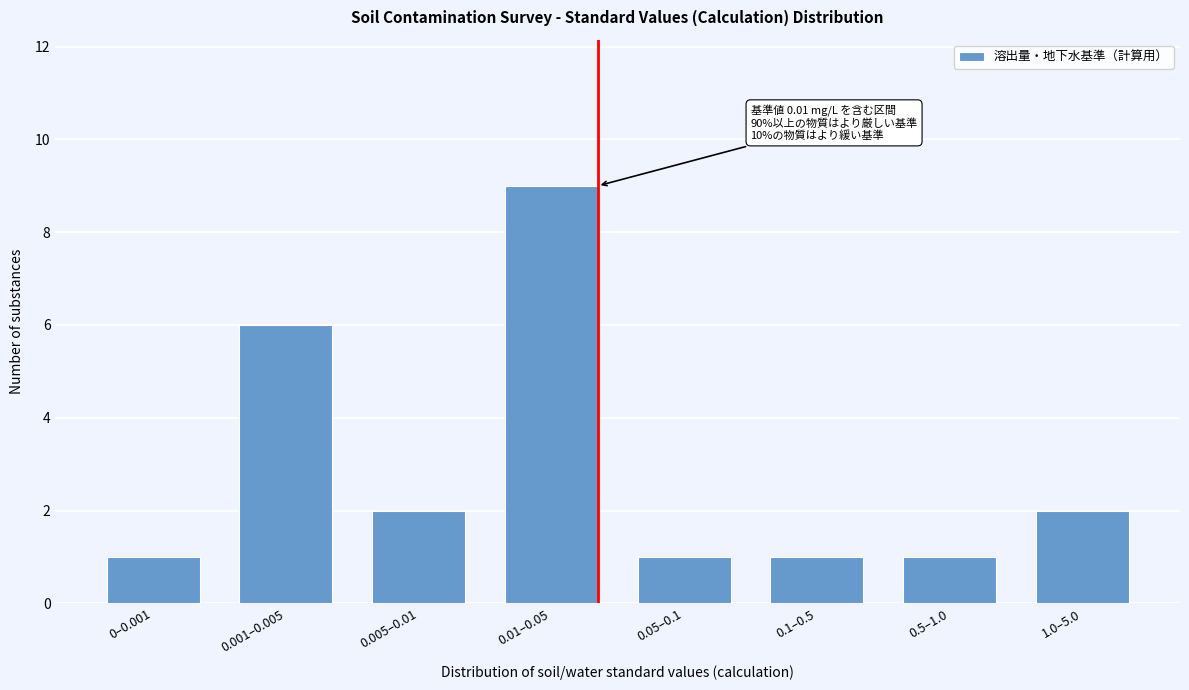

Reading left to right, transcribe all the data shown in this chart.

0–0.001=1	0.001–0.005=6	0.005–0.01=2	0.01–0.05=9	0.05–0.1=1	0.1–0.5=1	0.5–1.0=1	1.0–5.0=2